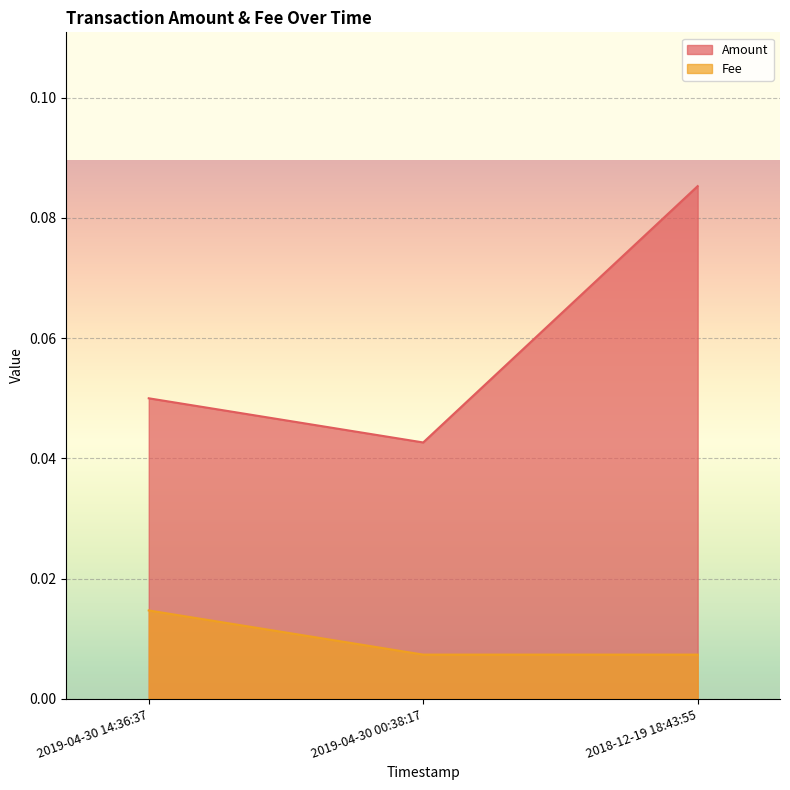

Rank the series at 2019-04-30 00:38:17 from lowest to highest value.

Fee, Amount